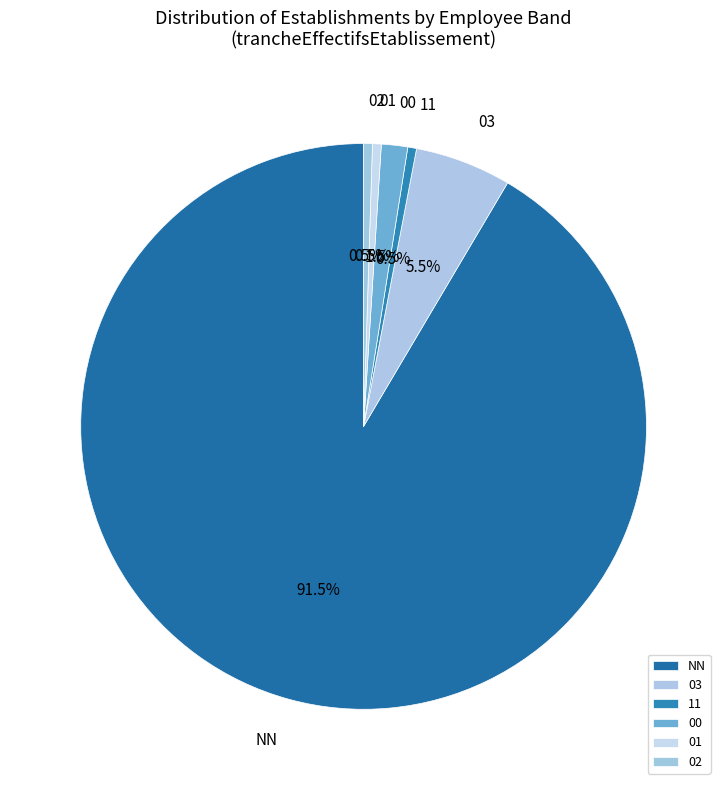

Which slice is the largest?

NN